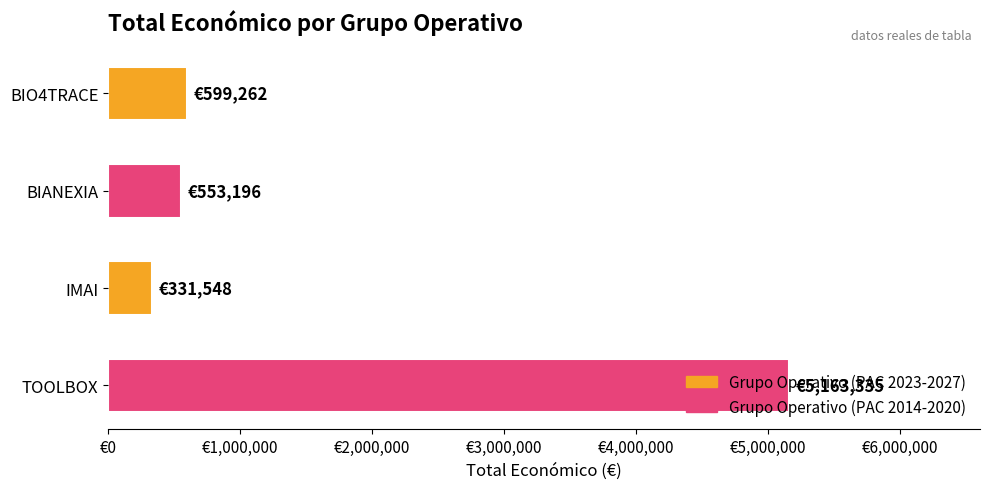

Are the bars horizontal?

Yes